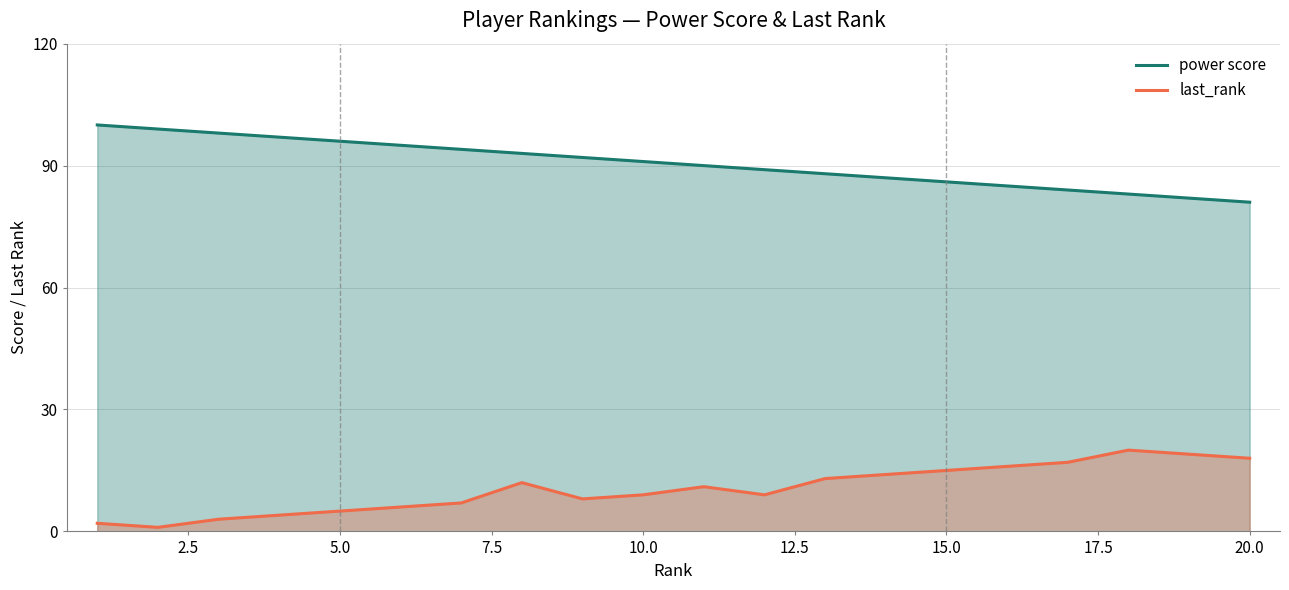

How many values in the last_rank series exceed 11?

9